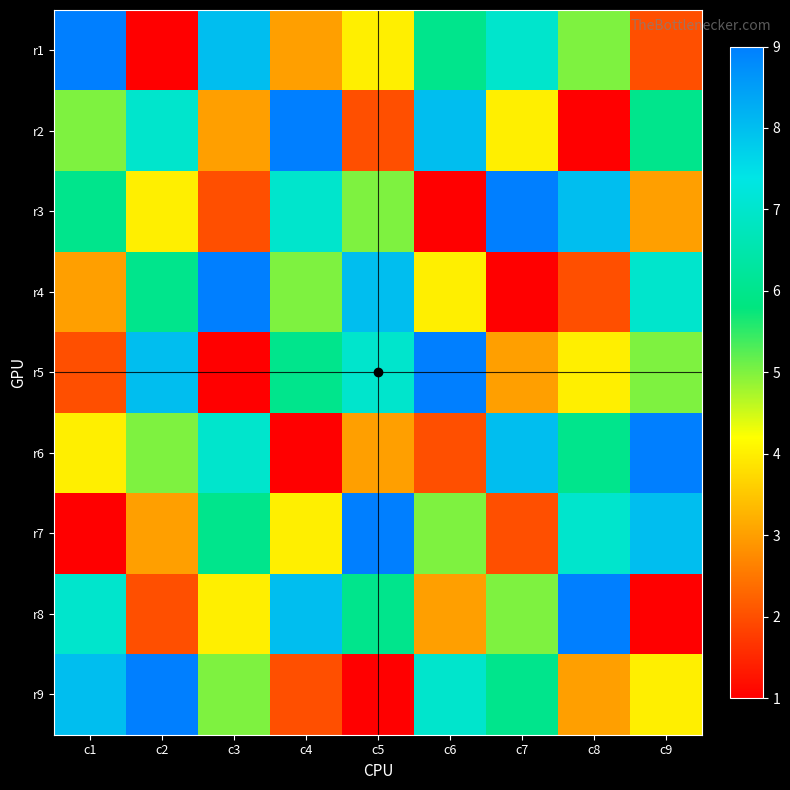

What is the spread (max minus min) of values at c6?

8